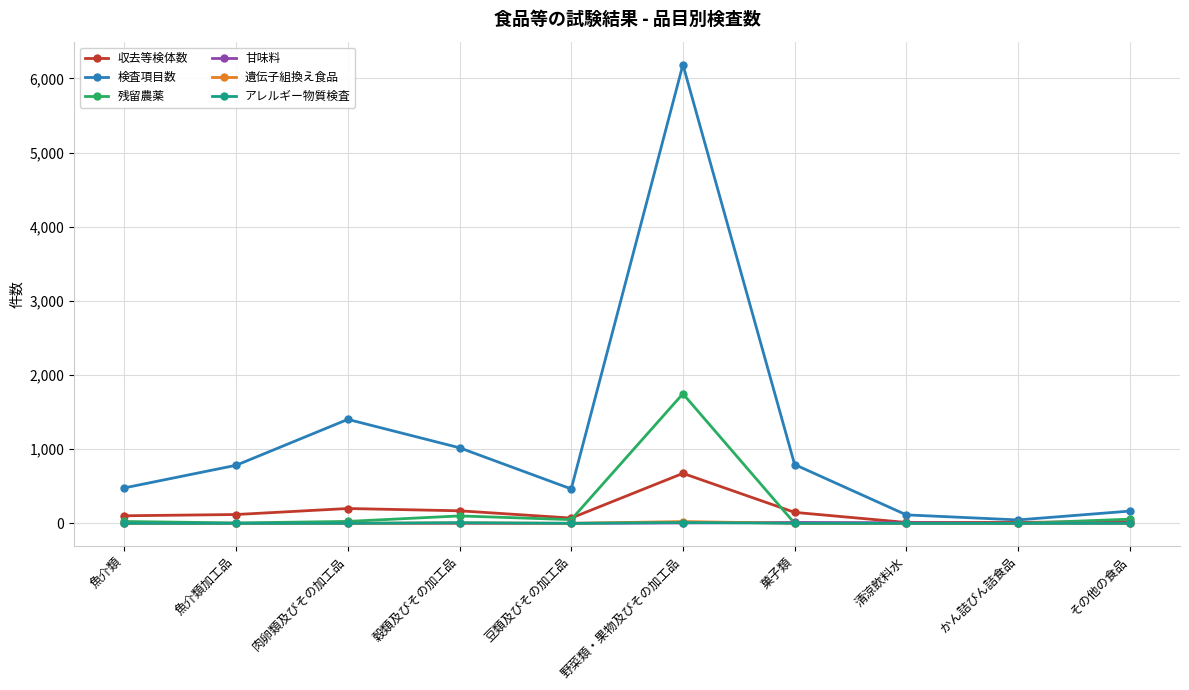

How many data points in 収去等検体数 are less than 119?

5